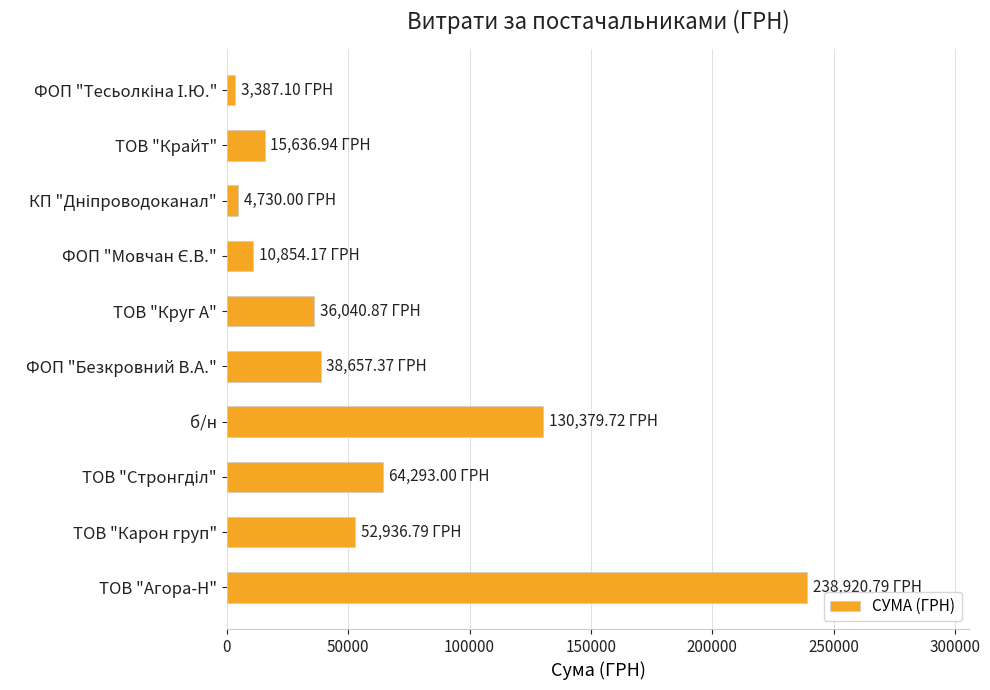

What is the difference between the maximum and minimum values?

235533.7